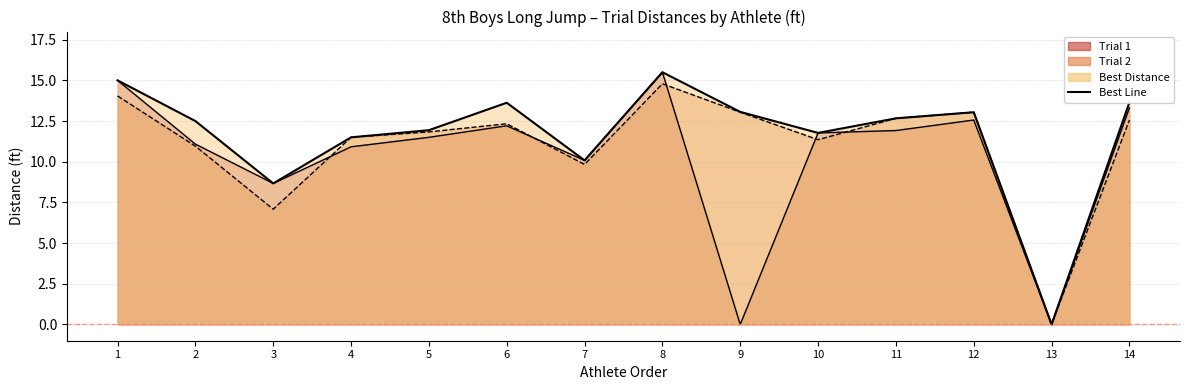

At which label does the data first exceed 11?

1